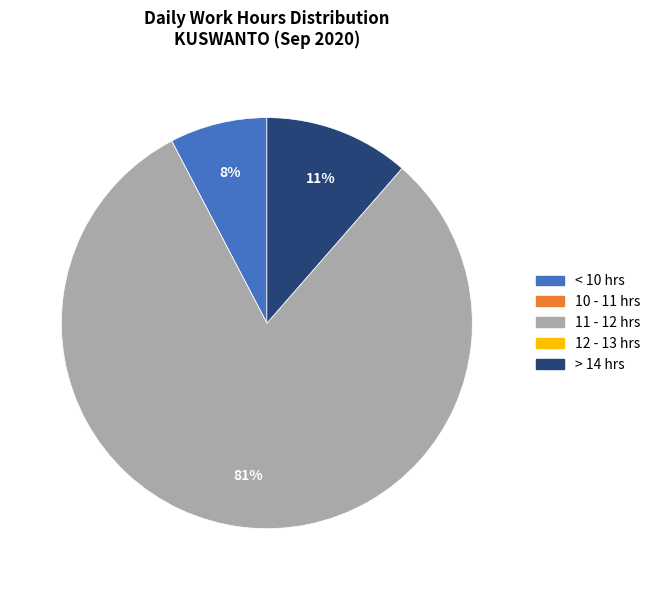

To the nearest percent, what is the difference between the largest and smallest slice percentages?

81%